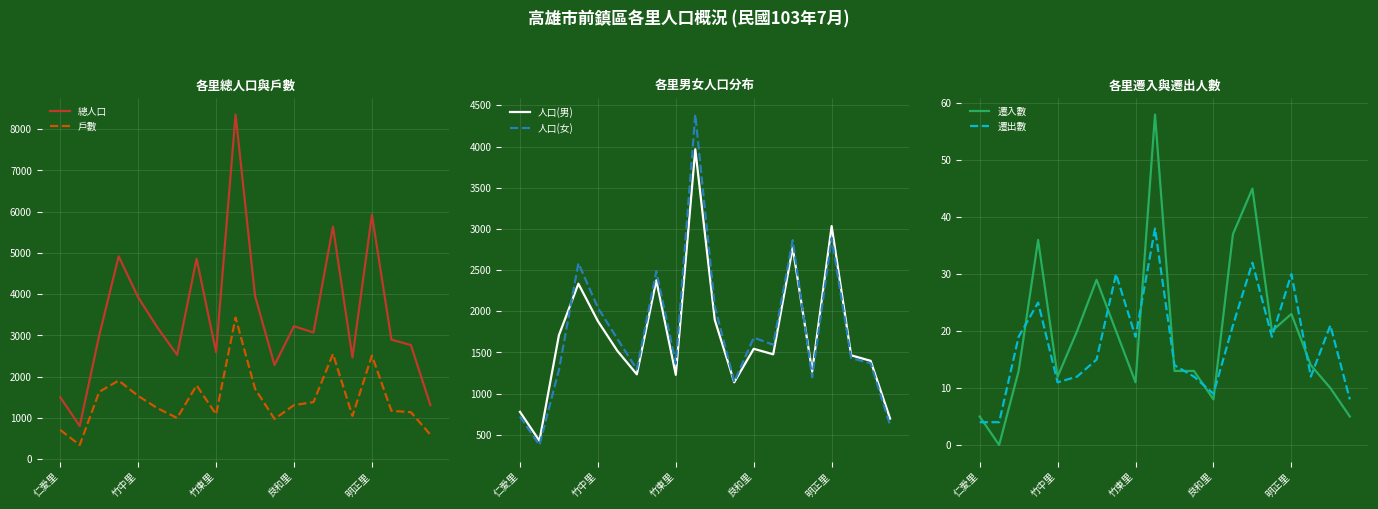

True or false: 遷出數 and 人口(男) cross at least once.

False